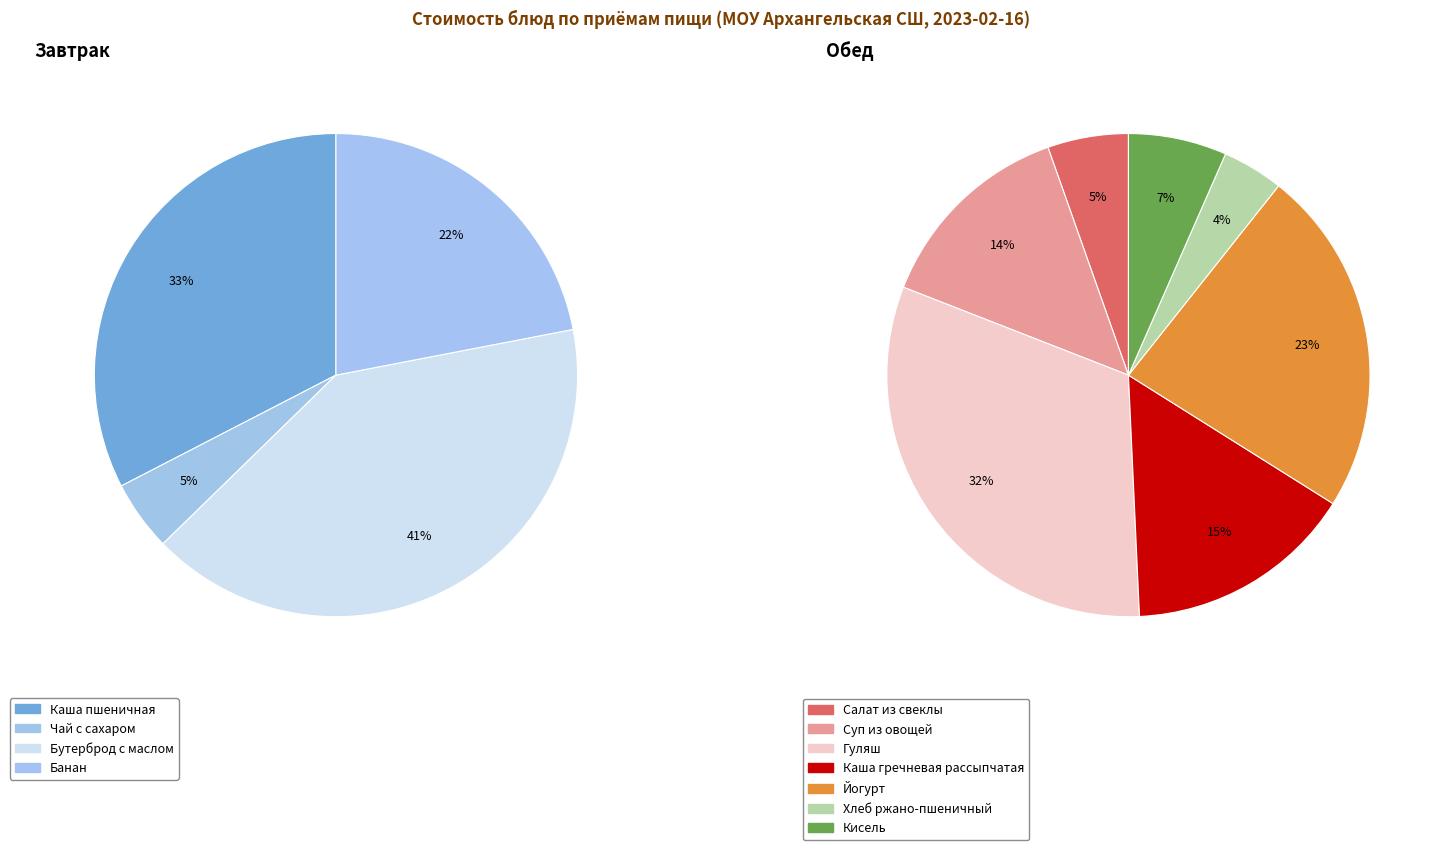

Is the sum of Каша пшеничная and Бутерброд с маслом greater than half?

Yes